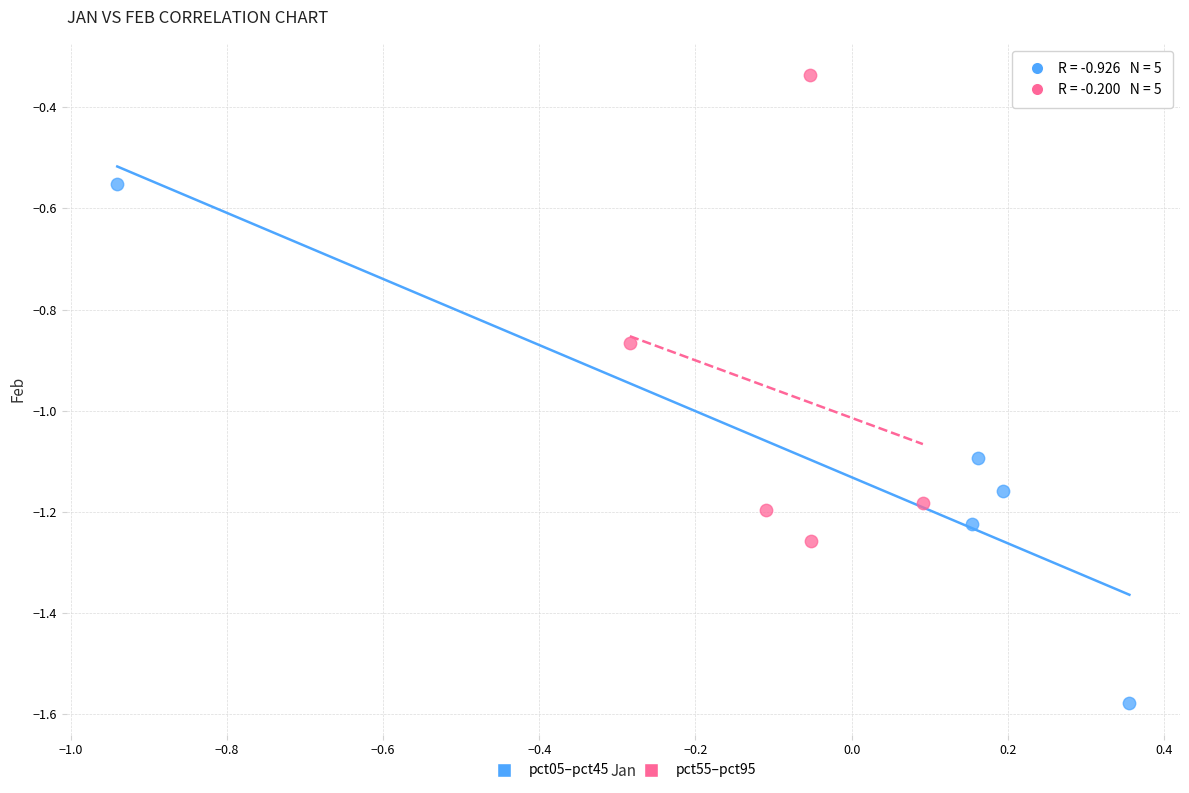

Which series reaches the maximum Y coordinate?

pct55–pct95